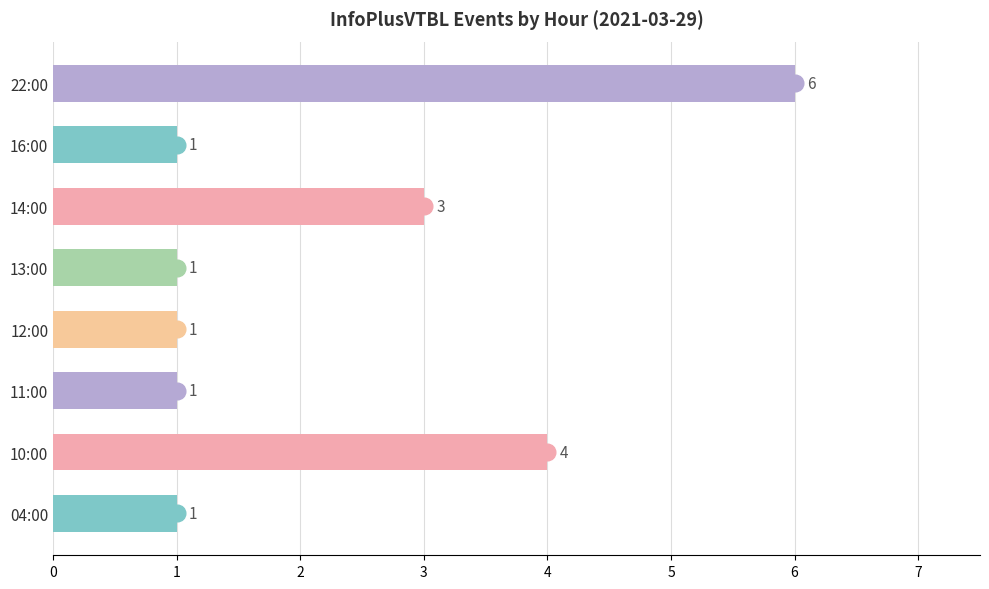

What is the approximate value at 10:00?

4